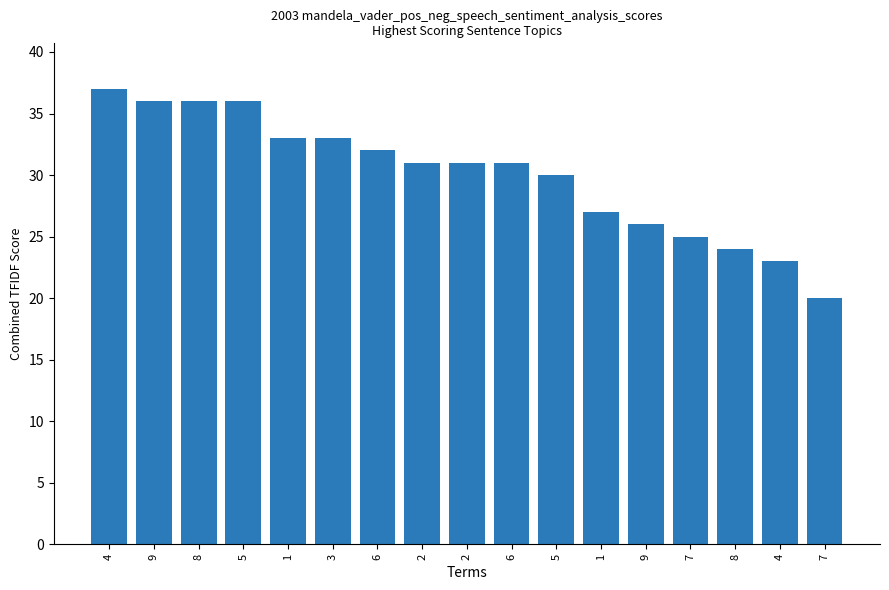

How many bars are there in total?

17